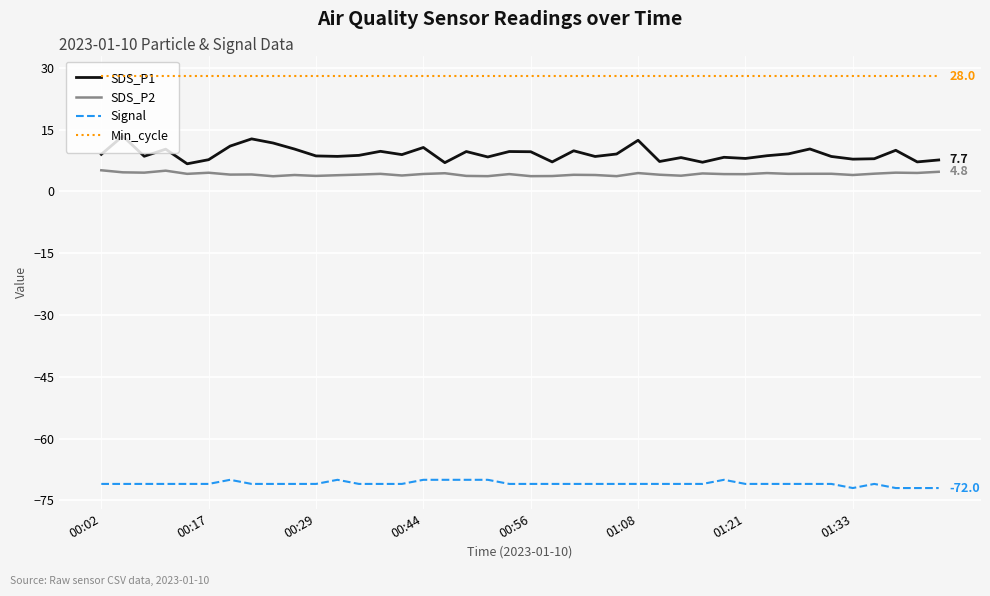

Which series has the largest total across all categories?

Min_cycle